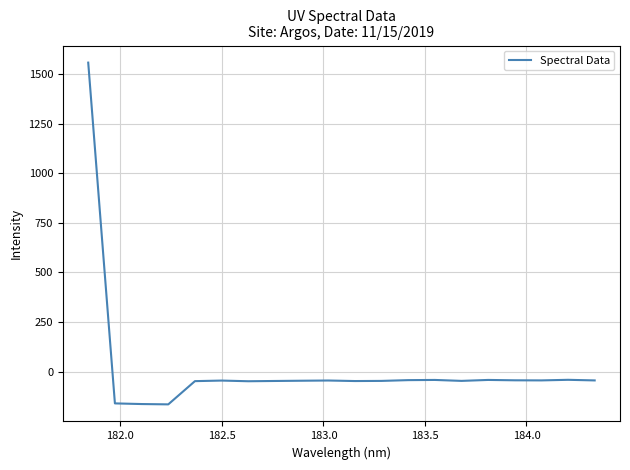

What is the minimum value shown in the chart?

-163.9